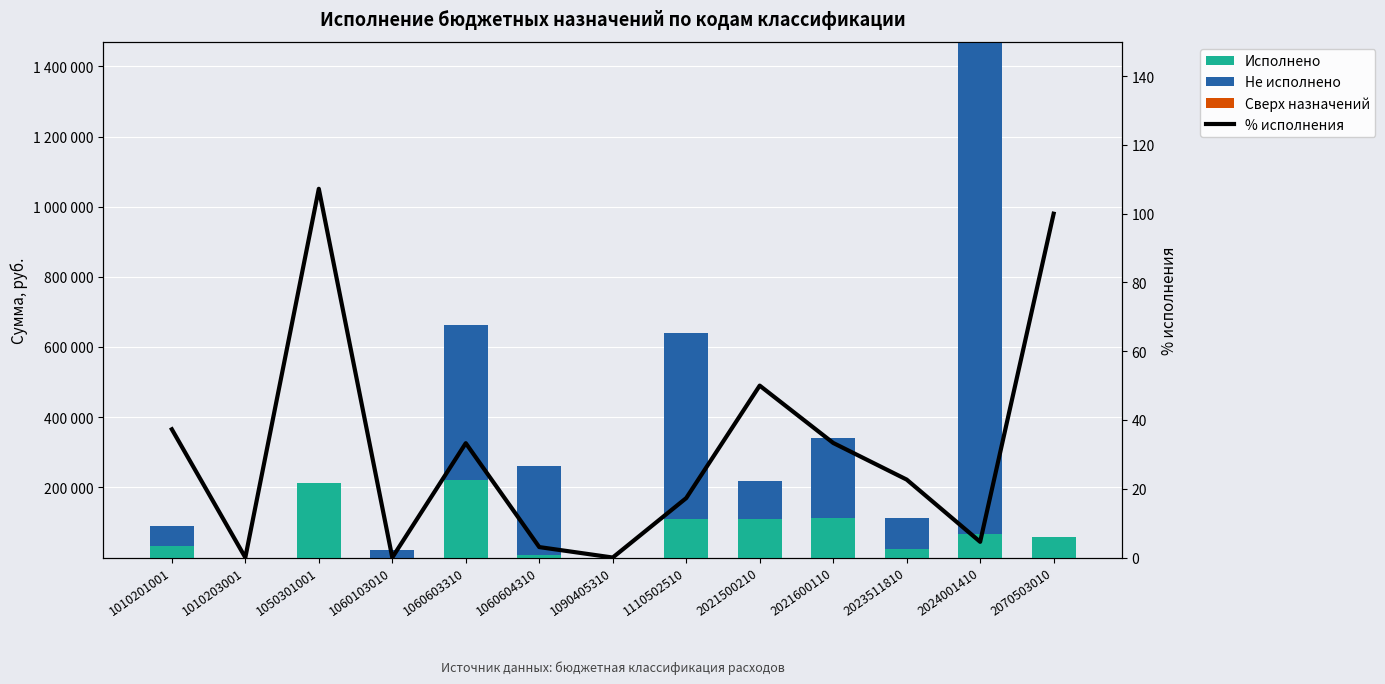

How many values in the Исполнено series are below 59300?

6